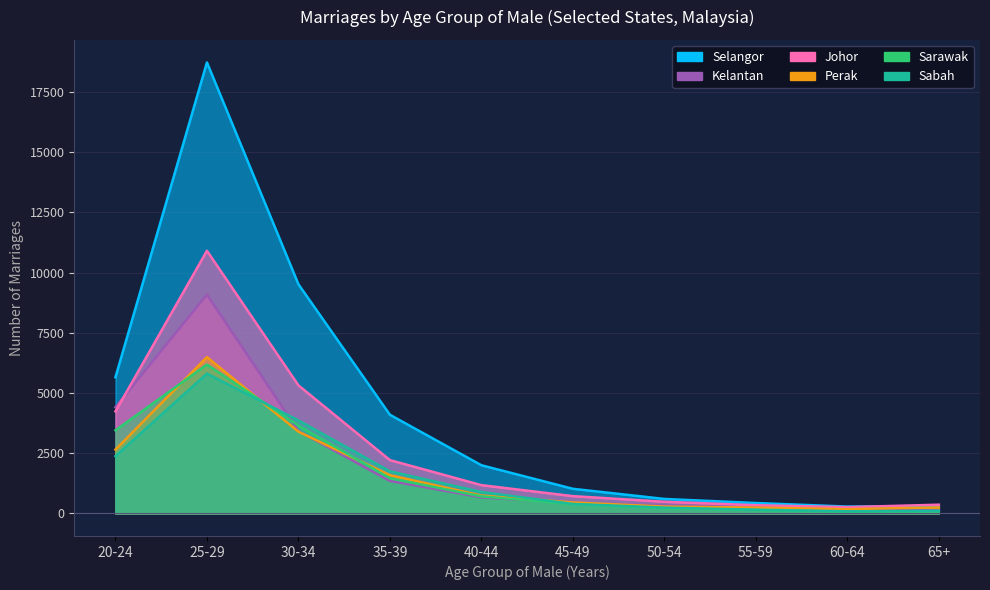

Reading left to right, extract all data points from this chart.

Johor: 4234	10902	5316	2213	1174	717	484	341	260	362
Selangor: 5654	18720	9511	4095	2000	1022	601	432	284	300
Kelantan: 4409	9085	3418	1350	669	425	317	275	220	119
Perak: 2650	6489	3393	1587	741	455	285	243	178	250
Sarawak: 3449	6179	3645	1458	709	379	213	139	70	90
Sabah: 2378	5805	3861	1748	890	393	241	155	88	110